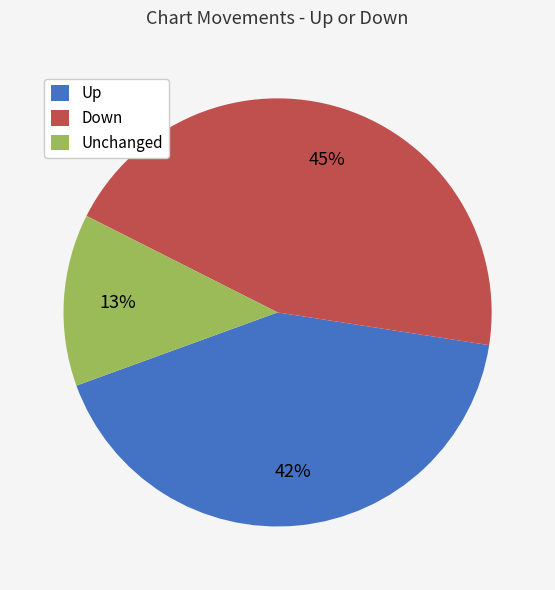

Does any single category account for the majority?

No